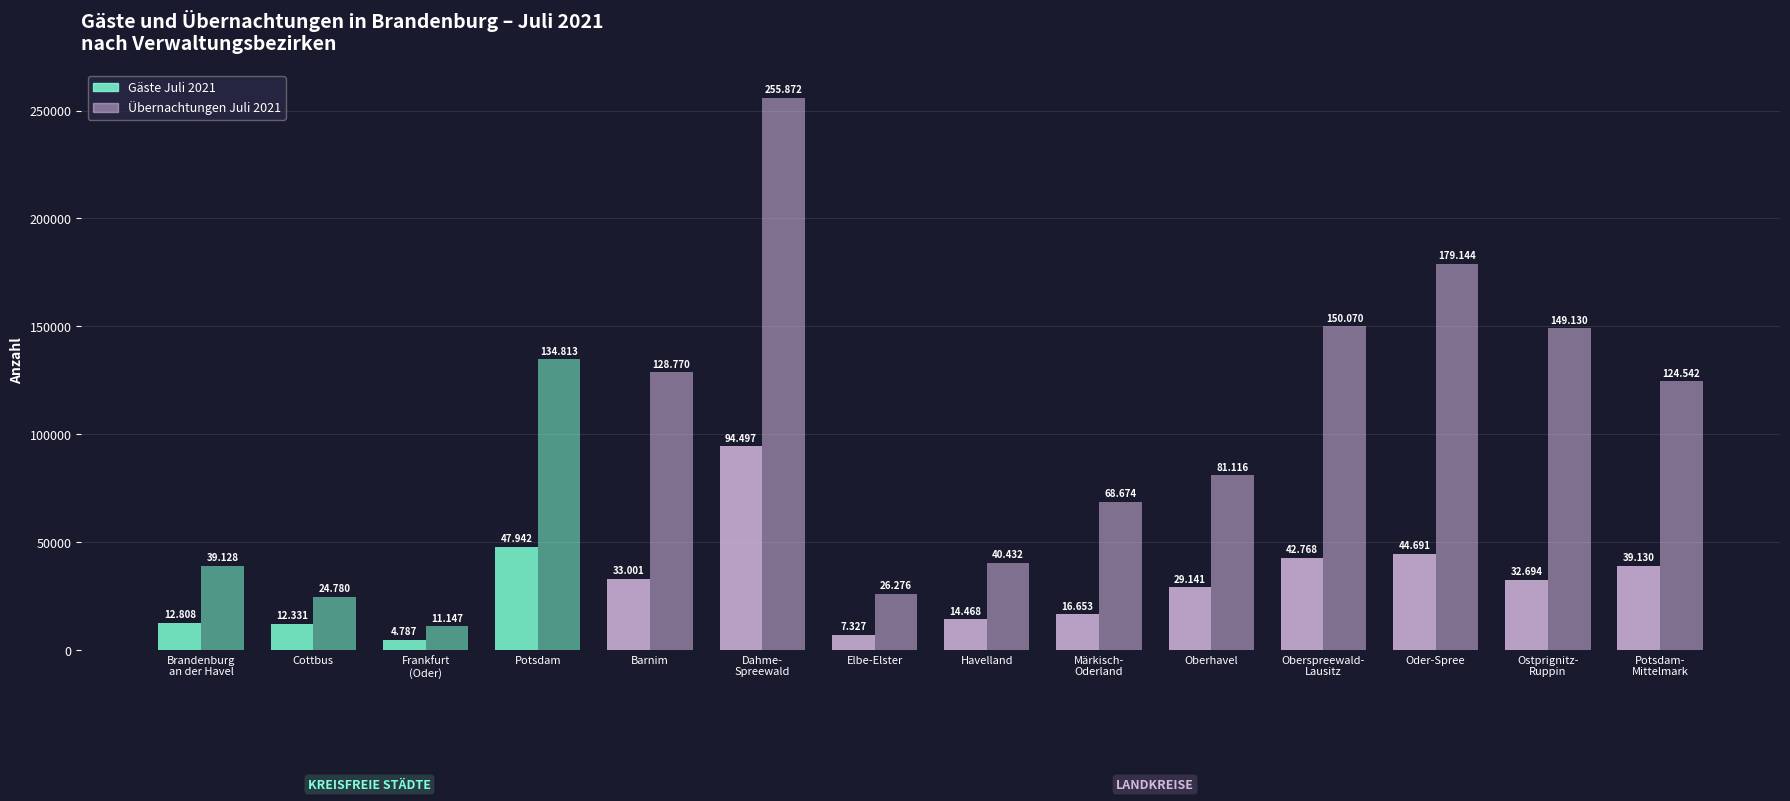

Rank the series at Oder-Spree from lowest to highest value.

Gäste Juli 2021, Übernachtungen Juli 2021